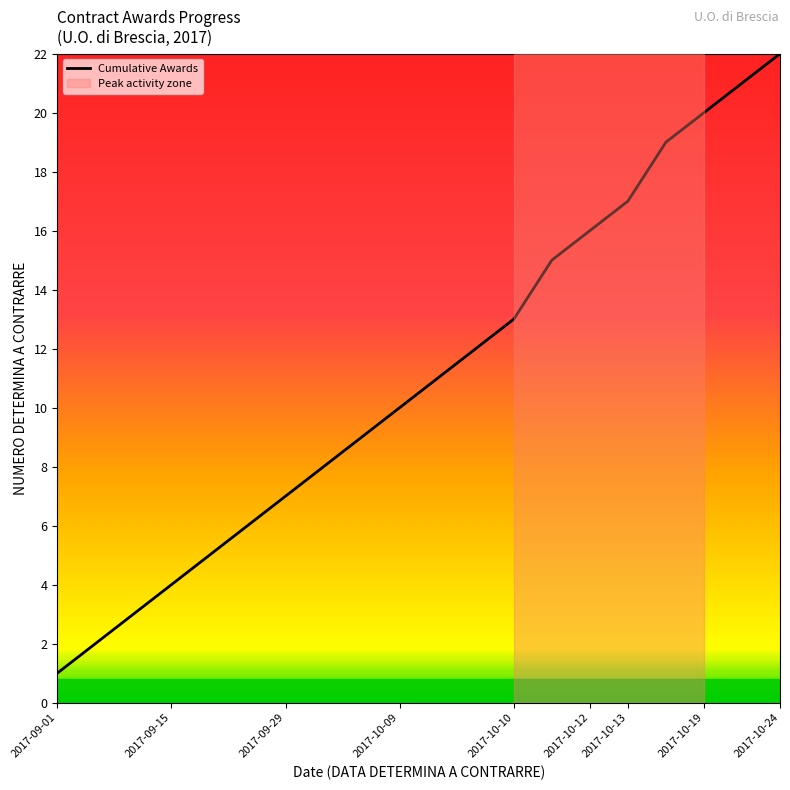

Reading left to right, what are all the values shown in this chart?

1	2	3	4	5	6	7	8	9	10	11	12	13	15	16	17	19	20	21	22